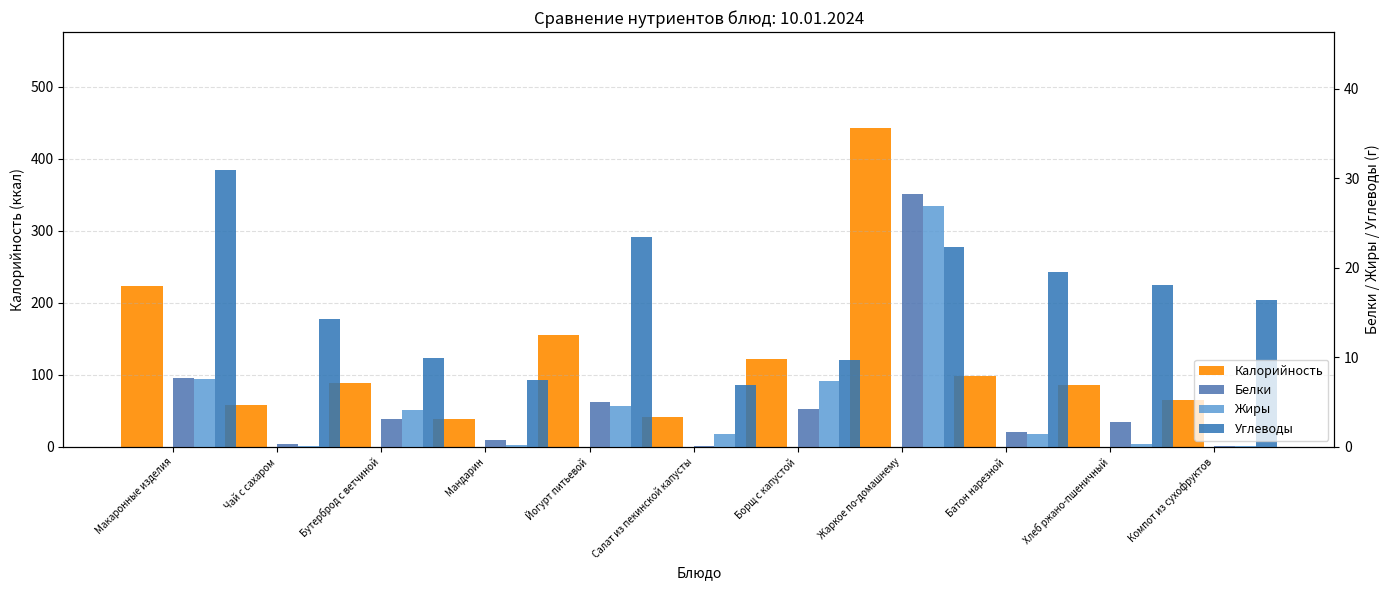

What is the maximum value shown in the chart?

443.3